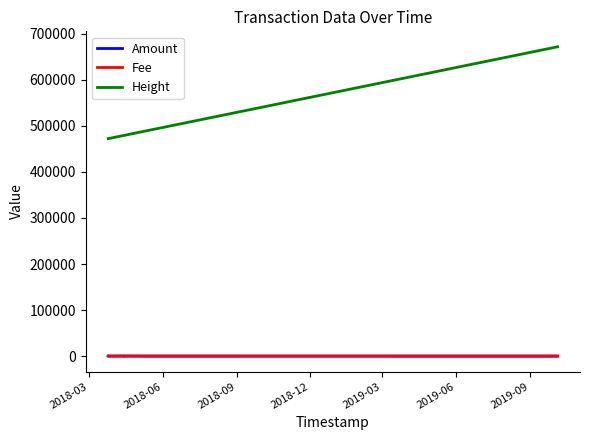

What are all the series names shown in the legend?

Amount, Fee, Height